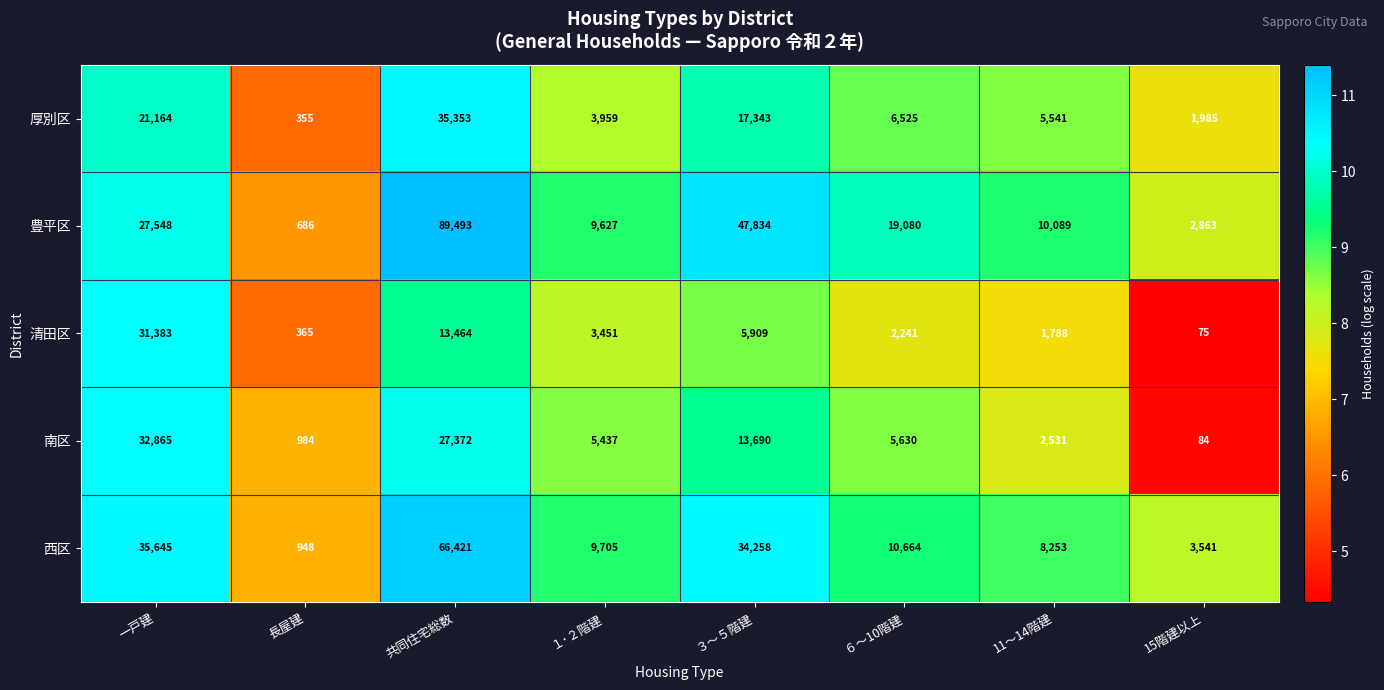

Count the number of data series in this chart.

5